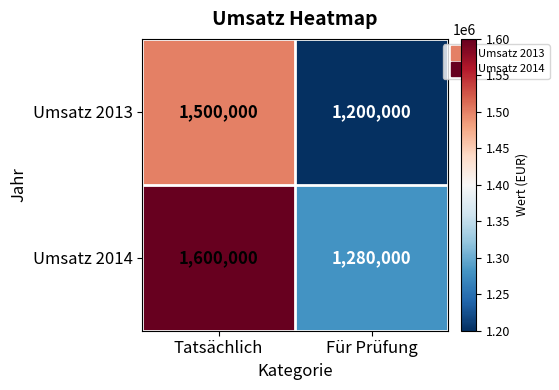

Which series has the widest spread of values?

Umsatz 2014